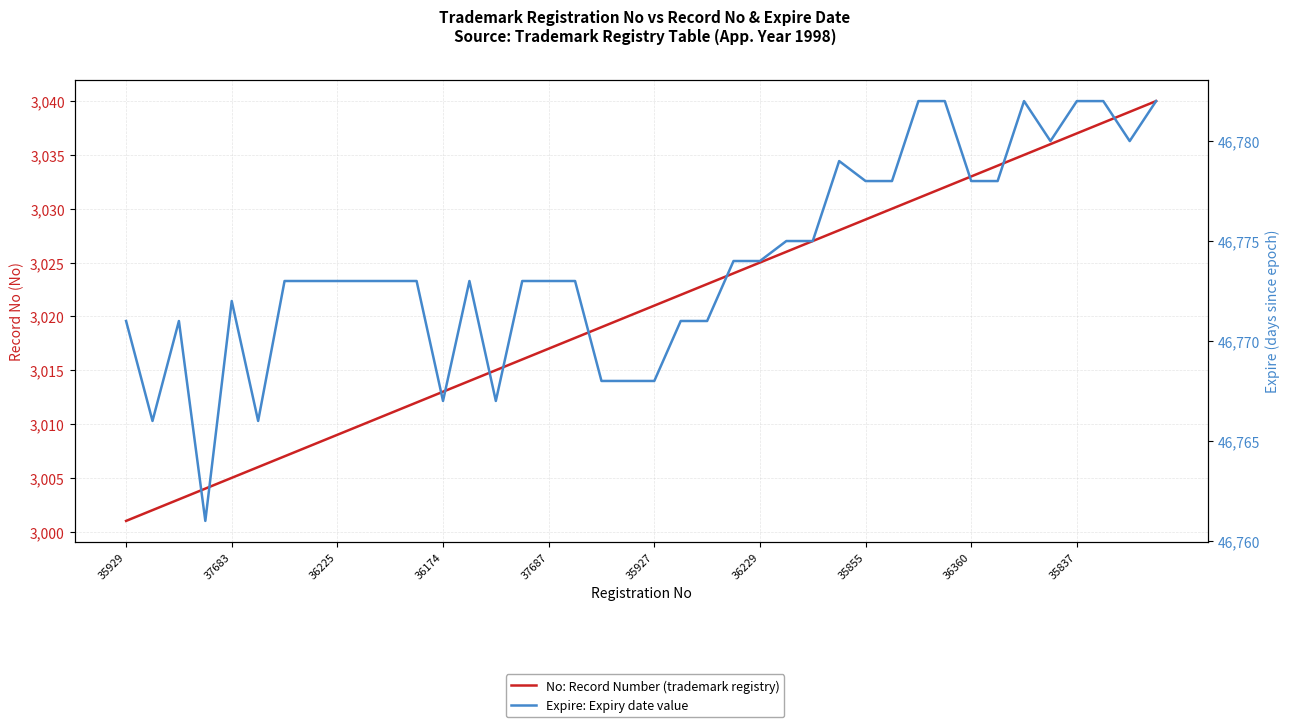

What is the difference between the highest and lowest values at 22?

43748